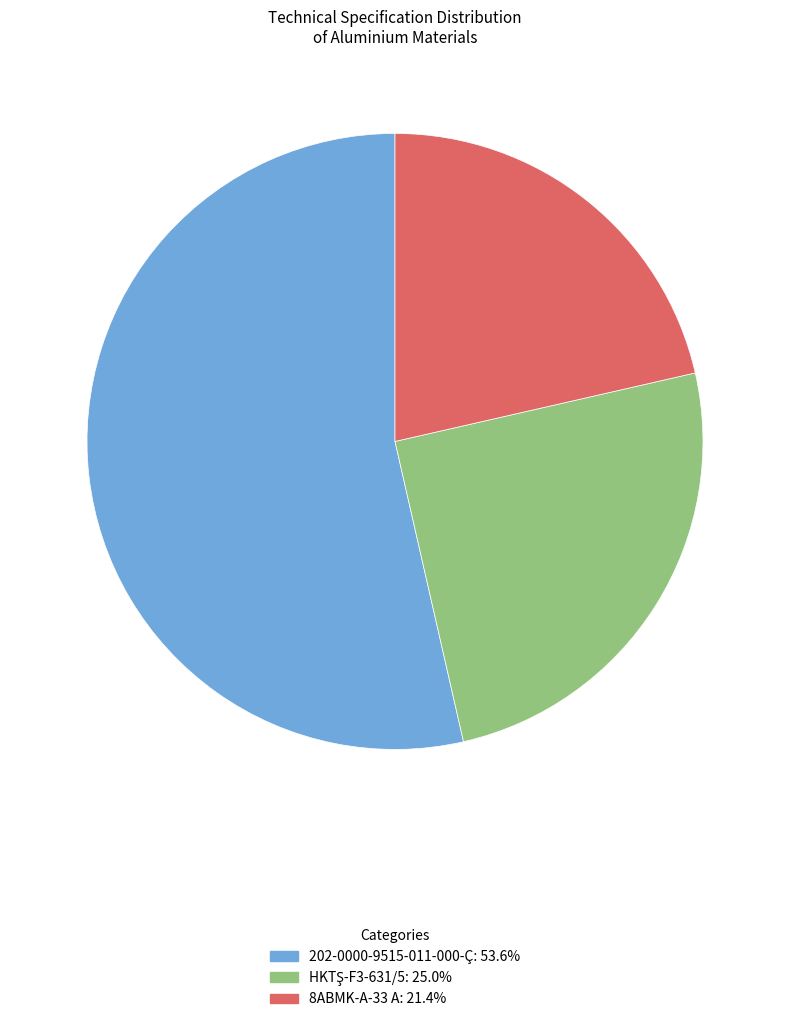

Does any single category account for the majority?

Yes